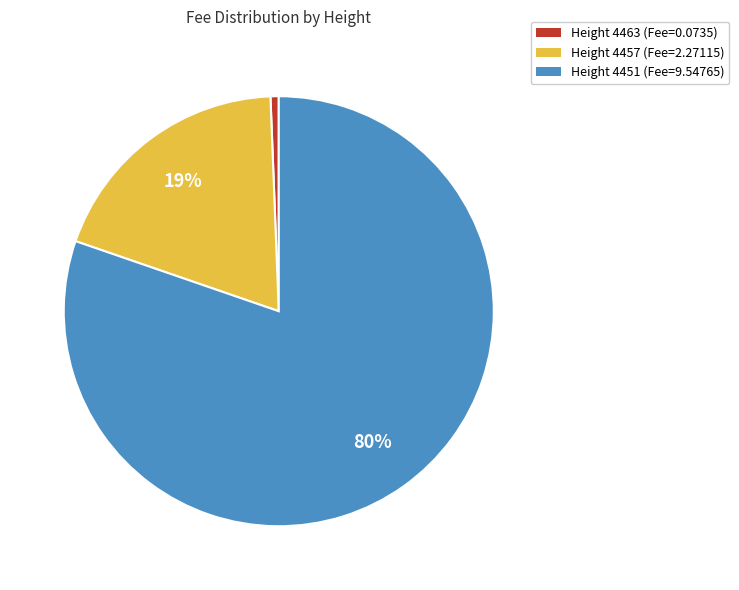

Combined, do Height 4451 (Fee=9.54765) and Height 4463 (Fee=0.0735) account for over 50%?

Yes